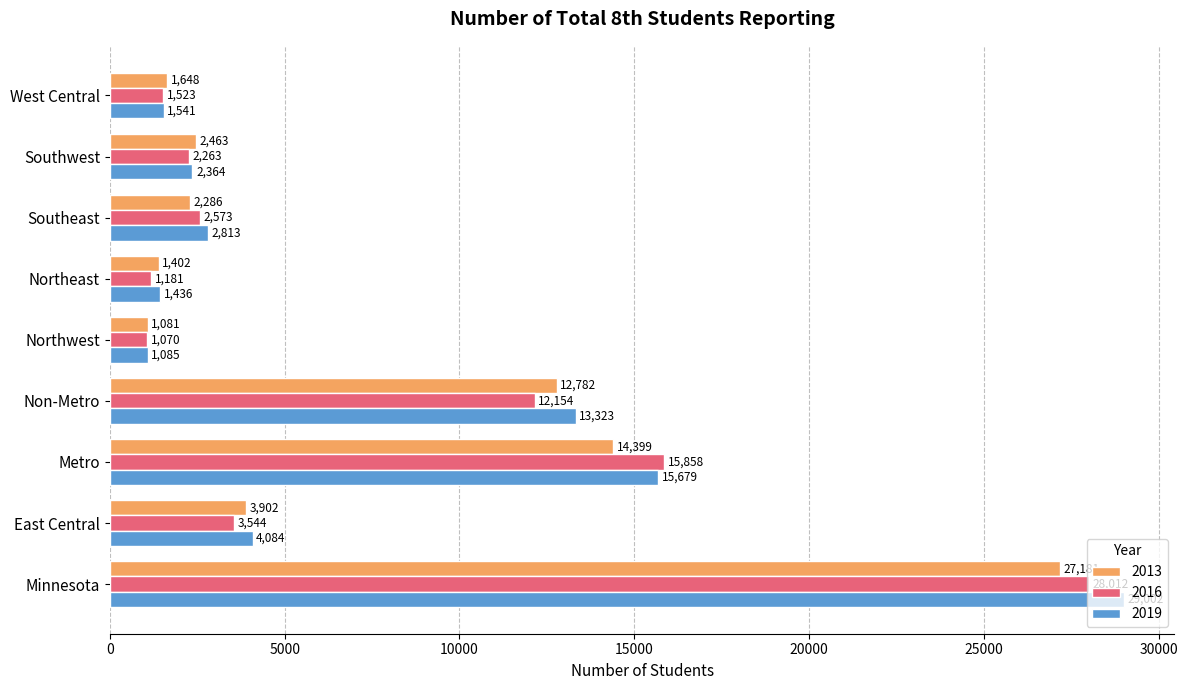

Is the value of 2019 at West Central greater than the value of 2013 at Southeast?

No